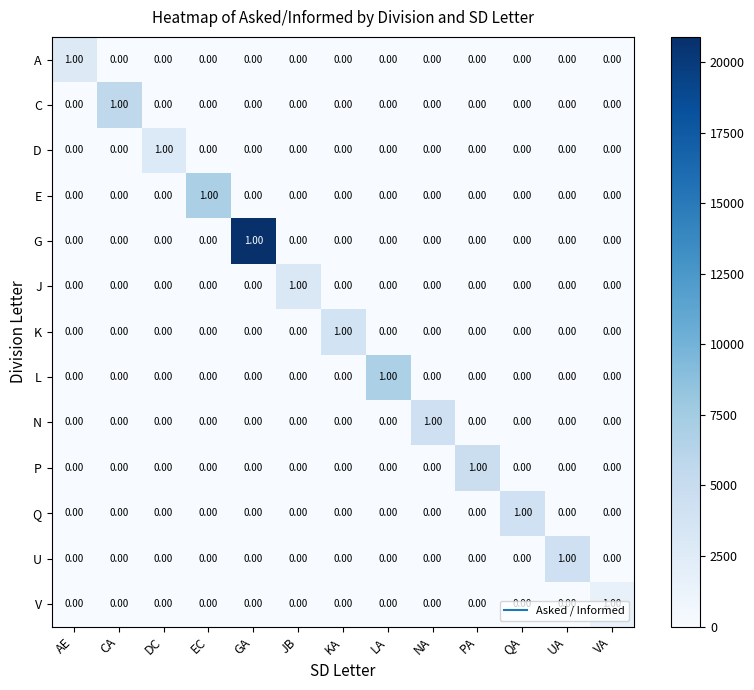

At how many categories does at least one series exceed 0?

13